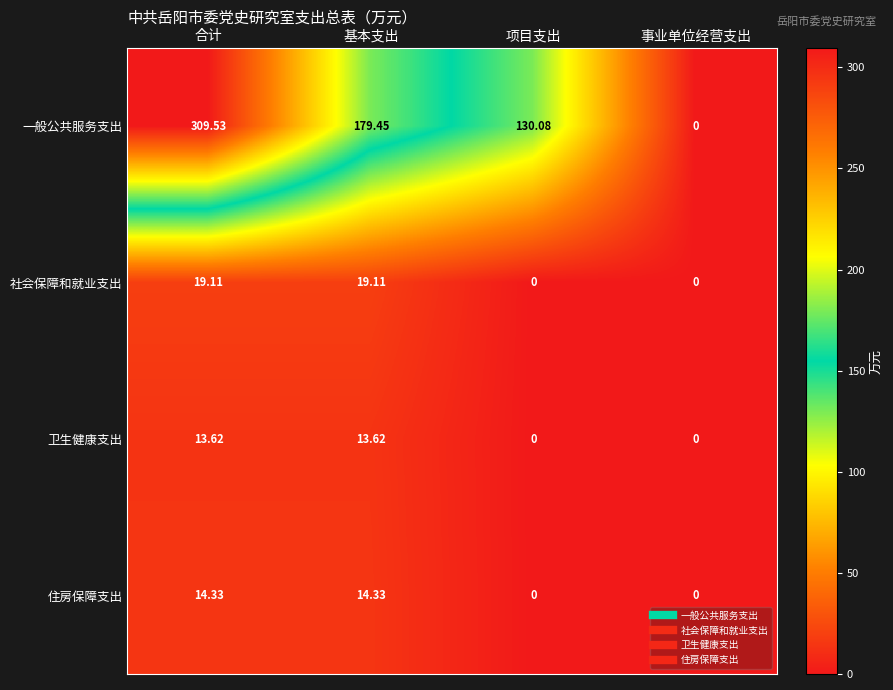

Which label corresponds to the largest value in the chart?

合计